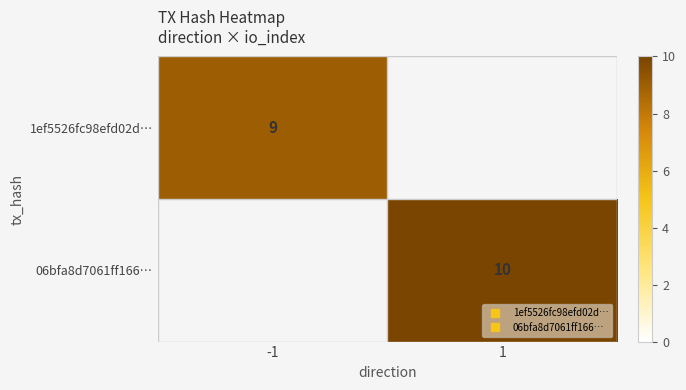

Between -1 and 1, which is larger?

1